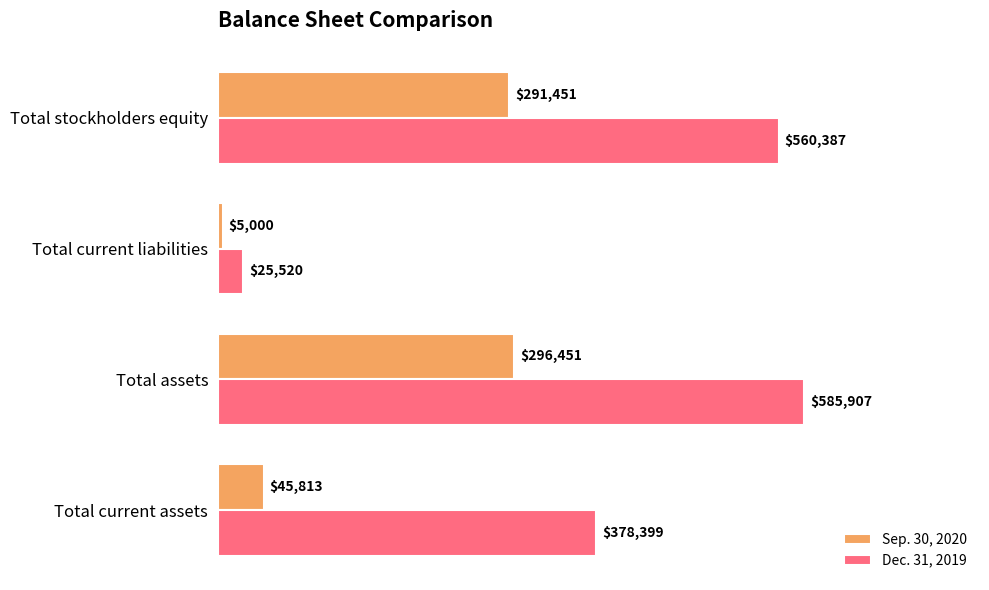

True or false: Dec. 31, 2019 has a value of 25520 at Total current liabilities.

True